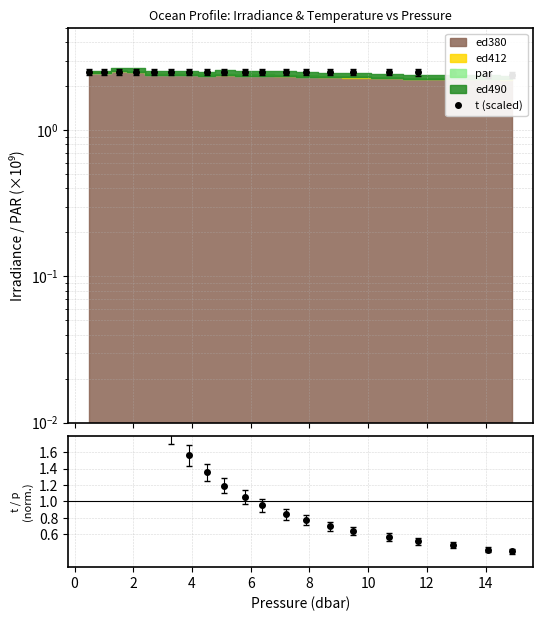

Which series has the widest spread of values?

t/p ratio